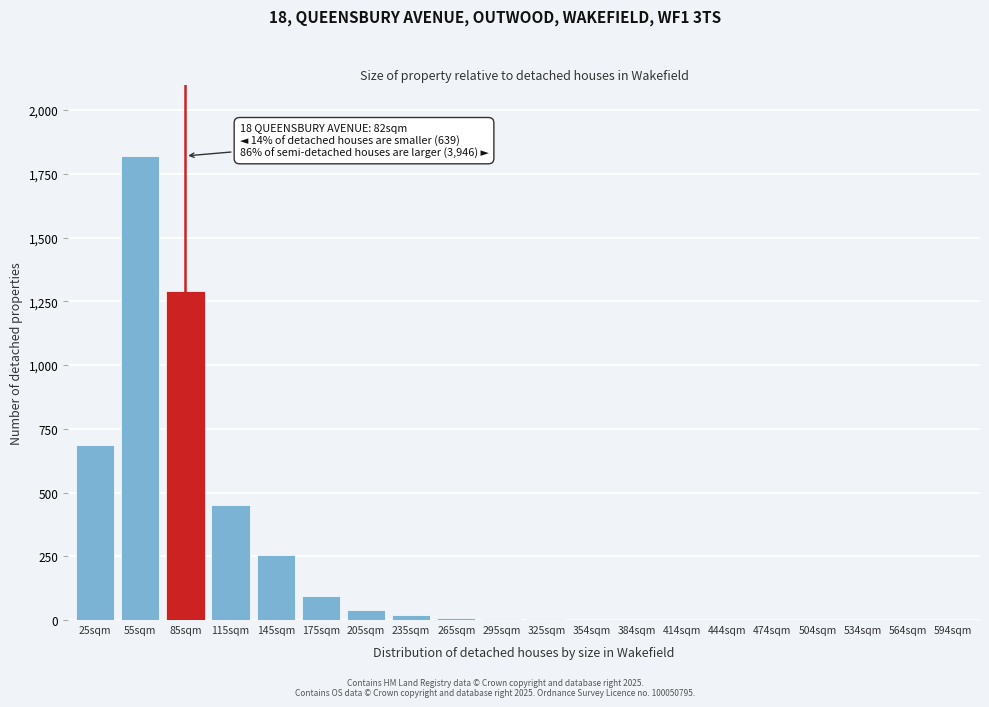

What is the sum of all values?

4677